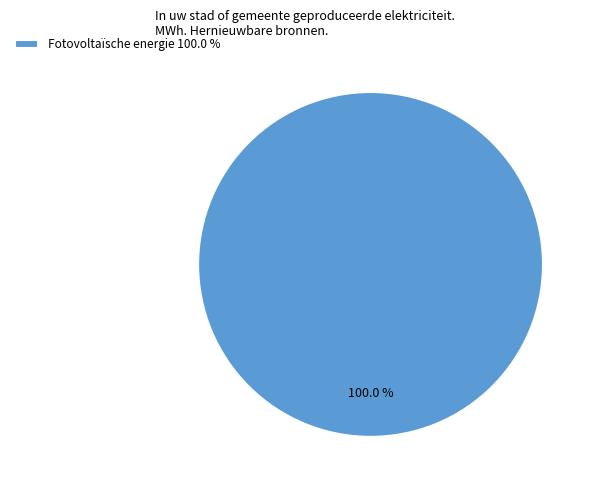

Is there a majority slice in this chart?

Yes